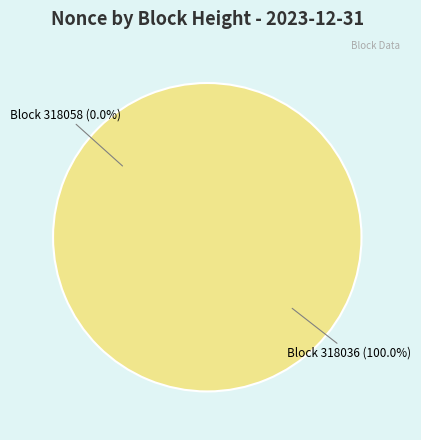

Rank the categories by value from lowest to highest.

318058, 318036